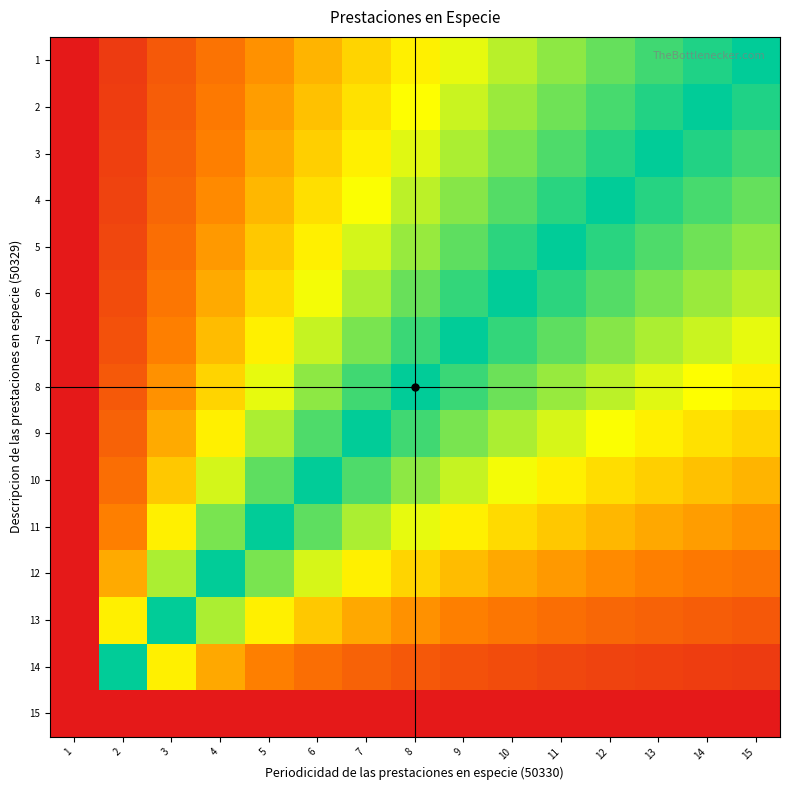

Reading right to left, transcribe all the data shown in this chart.

1: 15=0.5	14=0.5	13=0.5	12=0.6	11=0.6	10=0.6	9=0.6	8=0.7	7=0.7	6=0.7	5=0.8	4=0.8	3=0.9	2=0.9	1=1.0
2: 15=0.5	14=0.5	13=0.5	12=0.5	11=0.6	10=0.6	9=0.6	8=0.6	7=0.7	6=0.7	5=0.8	4=0.8	3=0.9	2=0.9	1=1.0
3: 15=0.5	14=0.5	13=0.5	12=0.5	11=0.5	10=0.6	9=0.6	8=0.6	7=0.7	6=0.7	5=0.7	4=0.8	3=0.9	2=0.9	1=1.0
4: 15=0.4	14=0.5	13=0.5	12=0.5	11=0.5	10=0.5	9=0.6	8=0.6	7=0.6	6=0.7	5=0.7	4=0.8	3=0.8	2=0.9	1=1.0
5: 15=0.4	14=0.4	13=0.5	12=0.5	11=0.5	10=0.5	9=0.6	8=0.6	7=0.6	6=0.7	5=0.7	4=0.8	3=0.8	2=0.9	1=1.0
6: 15=0.4	14=0.4	13=0.4	12=0.4	11=0.5	10=0.5	9=0.5	8=0.6	7=0.6	6=0.6	5=0.7	4=0.7	3=0.8	2=0.9	1=1.0
7: 15=0.4	14=0.4	13=0.4	12=0.4	11=0.4	10=0.5	9=0.5	8=0.5	7=0.6	6=0.6	5=0.7	4=0.7	3=0.8	2=0.9	1=1.0
8: 15=0.3	14=0.3	13=0.4	12=0.4	11=0.4	10=0.4	9=0.5	8=0.5	7=0.5	6=0.6	5=0.6	4=0.7	3=0.8	2=0.9	1=1.0
9: 15=0.3	14=0.3	13=0.3	12=0.4	11=0.4	10=0.4	9=0.4	8=0.5	7=0.5	6=0.5	5=0.6	4=0.7	3=0.7	2=0.9	1=1.0
10: 15=0.3	14=0.3	13=0.3	12=0.3	11=0.3	10=0.4	9=0.4	8=0.4	7=0.5	6=0.5	5=0.6	4=0.6	3=0.7	2=0.8	1=1.0
11: 15=0.2	14=0.2	13=0.2	12=0.3	11=0.3	10=0.3	9=0.3	8=0.4	7=0.4	6=0.4	5=0.5	4=0.6	3=0.7	2=0.8	1=1.0
12: 15=0.2	14=0.2	13=0.2	12=0.2	11=0.2	10=0.2	9=0.3	8=0.3	7=0.3	6=0.4	5=0.4	4=0.5	3=0.6	2=0.7	1=1.0
13: 15=0.1	14=0.1	13=0.1	12=0.2	11=0.2	10=0.2	9=0.2	8=0.2	7=0.2	6=0.3	5=0.3	4=0.4	3=0.5	2=0.7	1=1.0
14: 15=0.1	14=0.1	13=0.1	12=0.1	11=0.1	10=0.1	9=0.1	8=0.1	7=0.1	6=0.2	5=0.2	4=0.2	3=0.3	2=0.5	1=1.0
15: 15=0.0	14=0.0	13=0.0	12=0.0	11=0.0	10=0.0	9=0.0	8=0.0	7=0.0	6=0.0	5=0.0	4=0.0	3=0.0	2=0.0	1=0.0